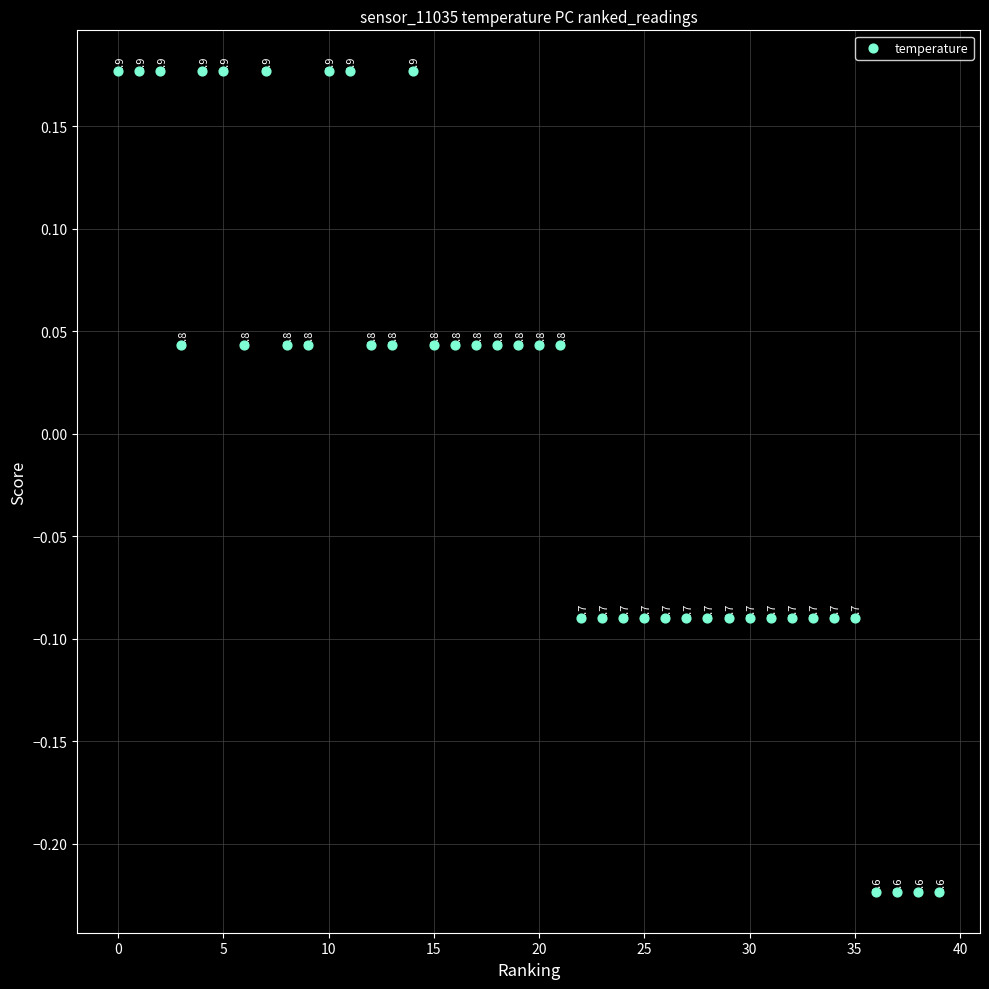

What is the range of Y values (max minus min)?

0.4